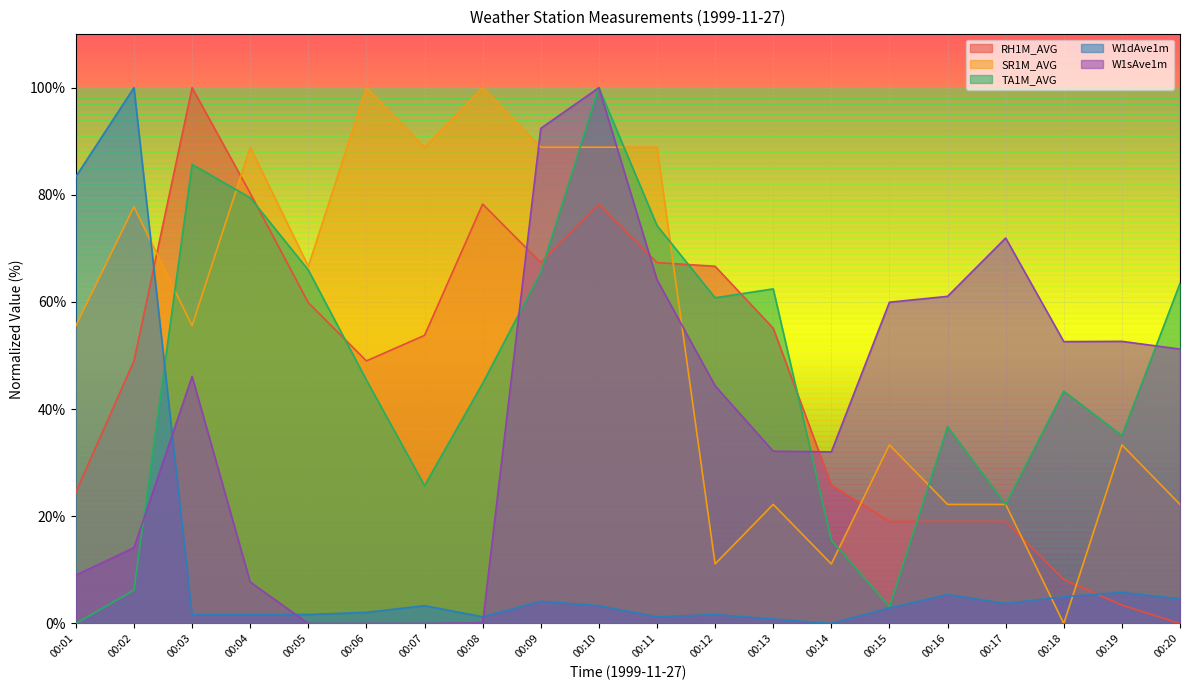

Which series ends up on top after the final intersection of TA1M_AVG and SR1M_AVG?

TA1M_AVG